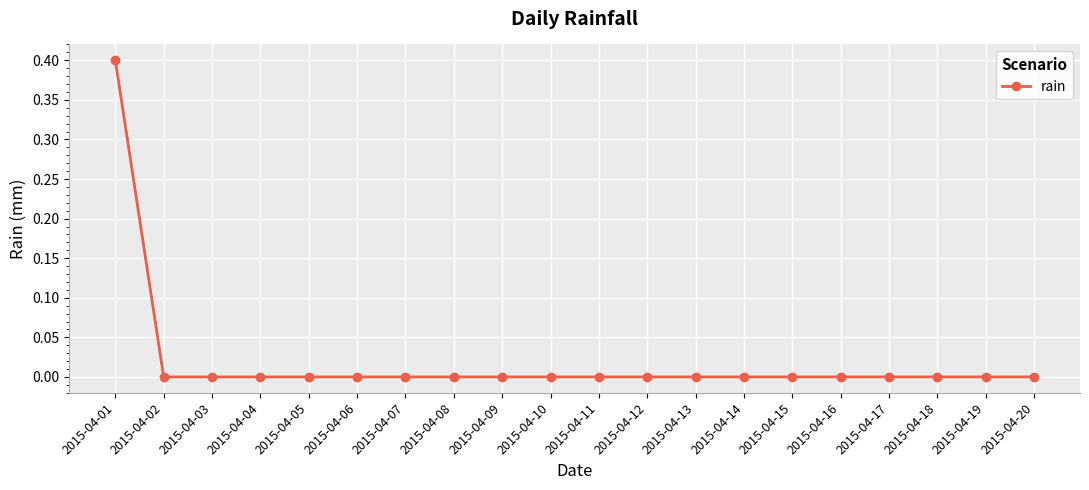

What is the difference between the maximum and minimum values?

0.4